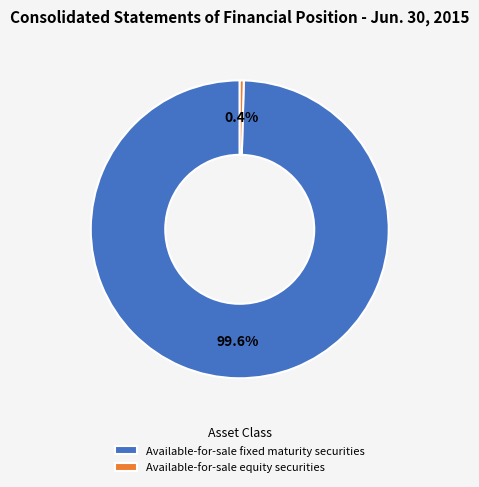

How many segments does this pie chart have?

2